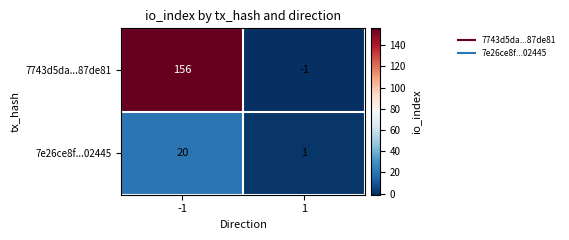

Which series changed the most between -1 and 1?

7743d5da...87de81